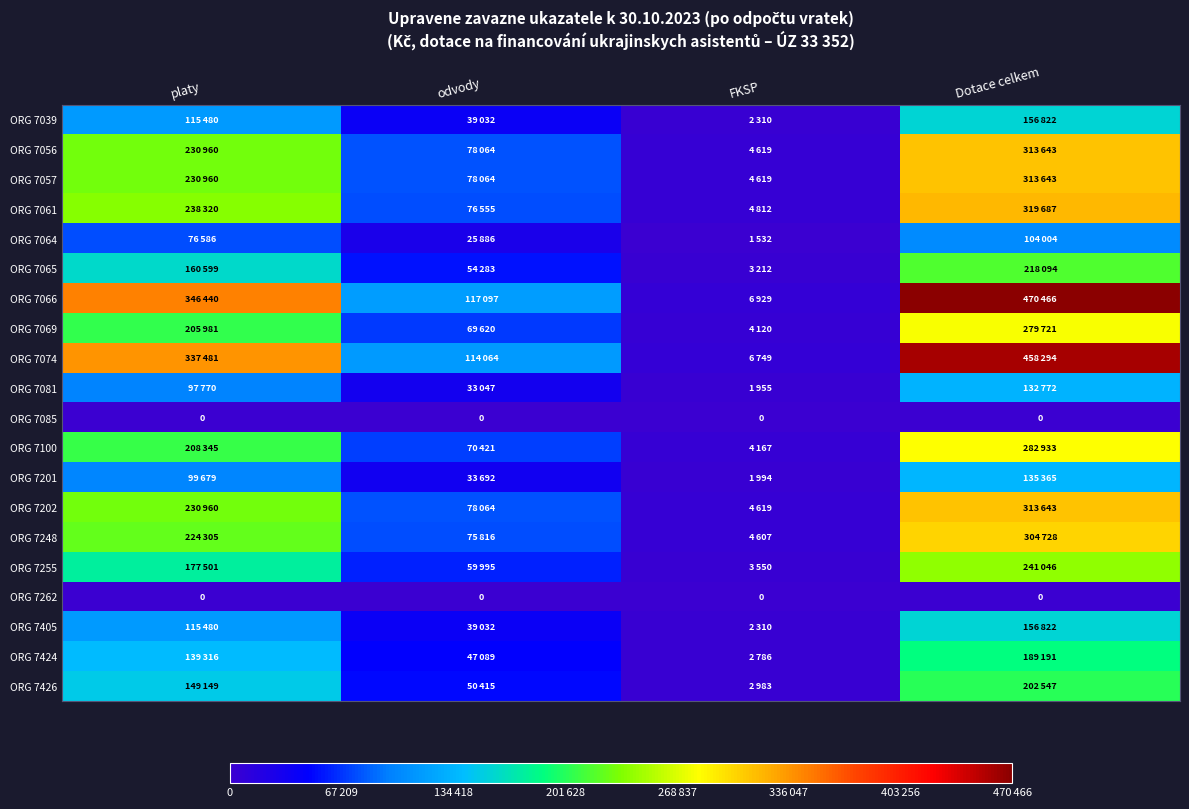

Is the value of ORG 7081 at Dotace celkem greater than the value of ORG 7202 at Dotace celkem?

No